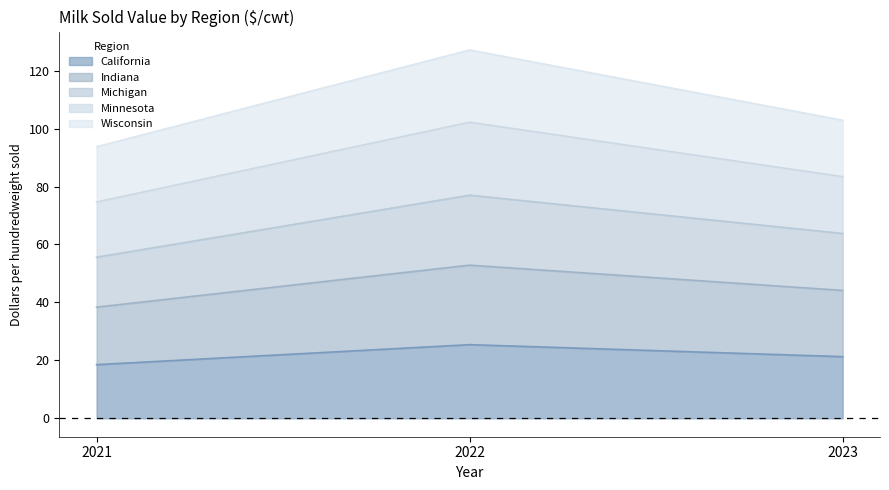

How many lines are shown in the chart?

5